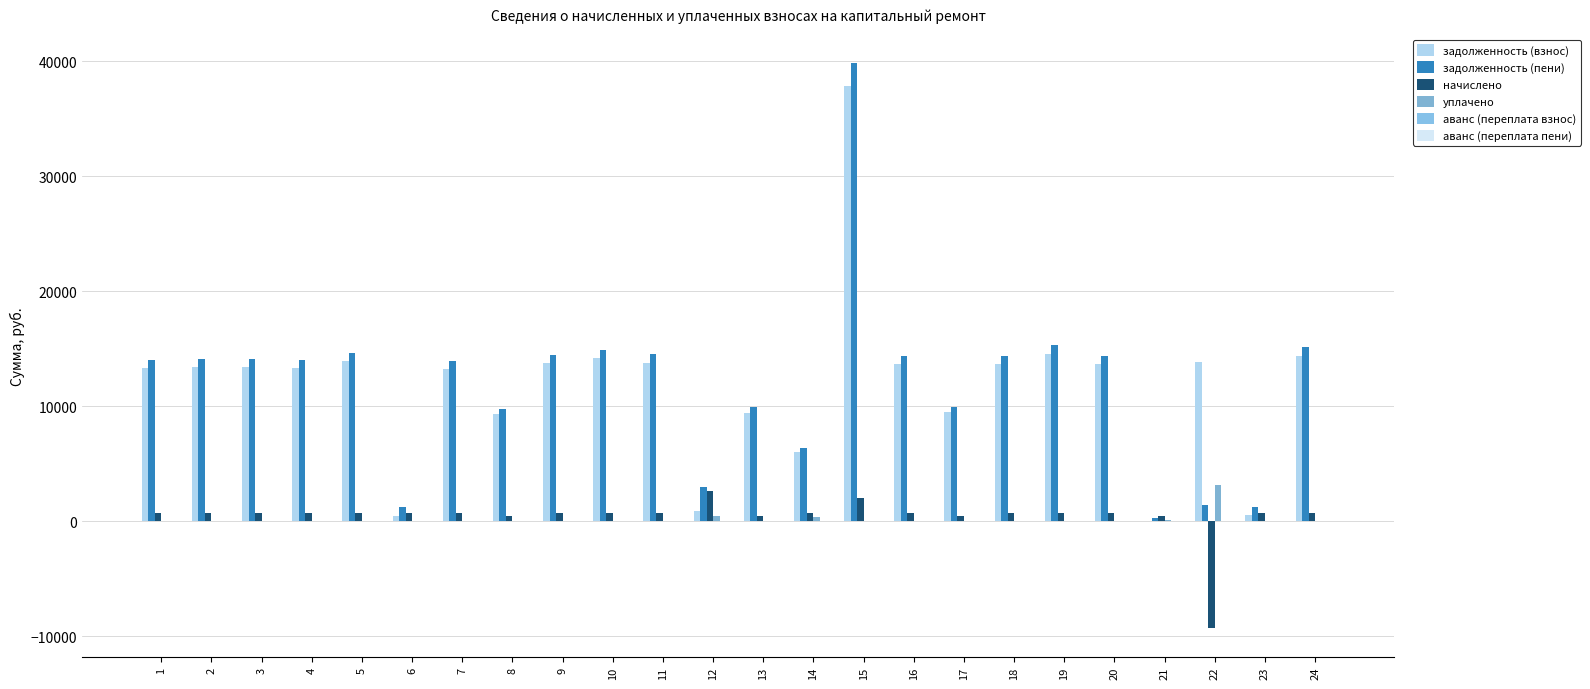

Reading right to left, transcribe all the data shown in this chart.

задолженность (взнос): 14390.4	513.7	13870.7	0.0	13675.8	14552.9	13643.3	9485.3	13643.3	37823.7	6033.3	9420.4	879.0	13805.8	14163.0	13740.7	9290.4	13236.8	494.4	13935.6	13318.4	13415.9	13415.9	13318.4
задолженность (пени): 15143.9	1284.2	1396.3	323.2	14391.9	15314.9	14357.7	9982.0	14357.7	39858.5	6338.7	9913.6	3005.8	14528.7	14904.6	14460.2	9776.9	13949.5	1236.0	14665.3	14015.9	14118.4	14118.4	14015.9
начислено: 753.5	770.5	-9306.4	484.8	716.1	762.1	714.4	496.7	714.4	2054.8	714.4	493.3	2636.8	722.9	741.6	719.5	486.5	712.7	741.6	729.7	697.4	702.5	702.5	697.4
уплачено: 0.0	0.0	3168.0	161.0	0.0	0.0	0.0	0.0	0.0	20.0	409.0	0.0	510.1	0.0	0.0	0.0	0.0	0.0	0.0	0.0	0.0	0.0	0.0	0.0
аванс (переплата взнос): 0.0	0.0	0.0	0.6	0.0	0.0	0.0	0.0	0.0	0.0	0.0	0.0	0.0	0.0	0.0	0.0	0.0	0.0	0.0	0.0	0.0	0.0	0.0	0.0
аванс (переплата пени): 0.0	0.0	0.0	0.0	0.0	0.0	0.0	0.0	0.0	0.0	0.0	0.0	0.0	0.0	0.0	0.0	0.0	0.0	0.0	0.0	0.0	0.0	0.0	0.0